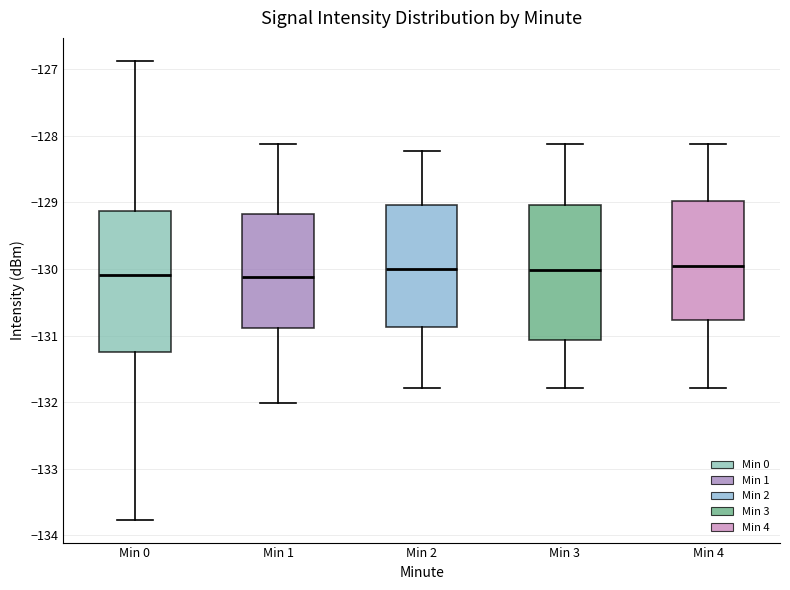

Reading left to right, transcribe this box plot: for each box, give where its median line is, the range the box spans, and where its two whiskers end, as read against the y-axis. The values are not printed on the chart, so give them approximately, as read against the axis.

Min 0: median -130.1, box -131.2 to -129.1, whiskers -133.8 to -126.9
Min 1: median -130.1, box -130.9 to -129.2, whiskers -132.0 to -128.1
Min 2: median -130.0, box -130.9 to -129.0, whiskers -131.8 to -128.2
Min 3: median -130.0, box -131.1 to -129.0, whiskers -131.8 to -128.1
Min 4: median -130.0, box -130.8 to -129.0, whiskers -131.8 to -128.1